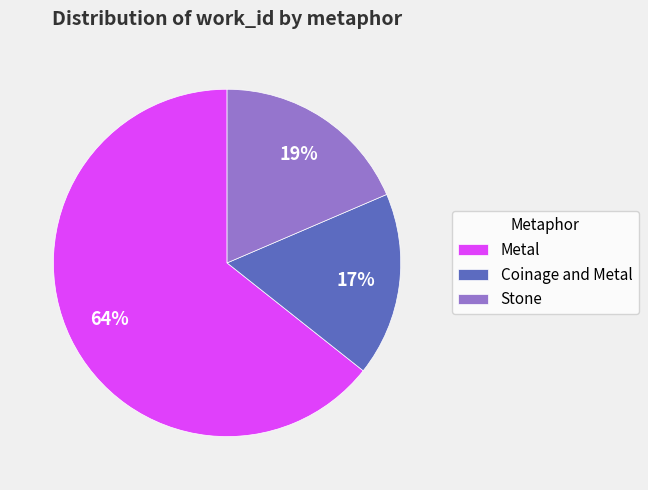

Is the sum of Stone and Coinage and Metal greater than half?

No